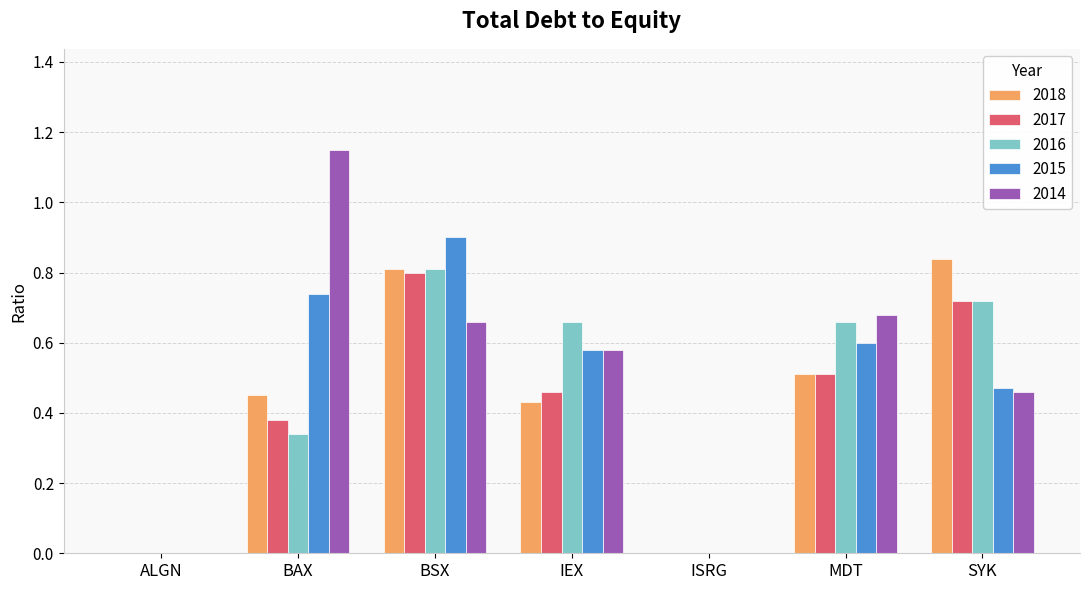

The value of 2014 at ISRG is 0.4. True or false?

False